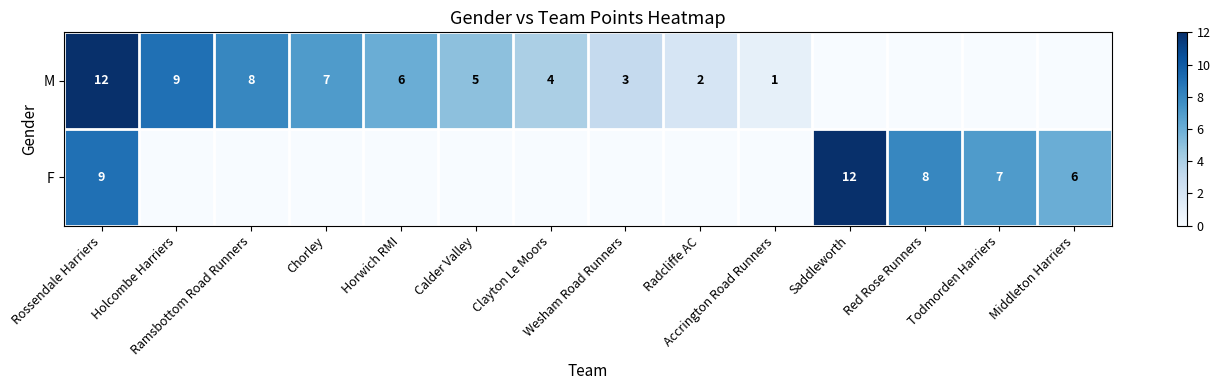

Which has a higher value, Rossendale Harriers or Middleton Harriers?

Rossendale Harriers